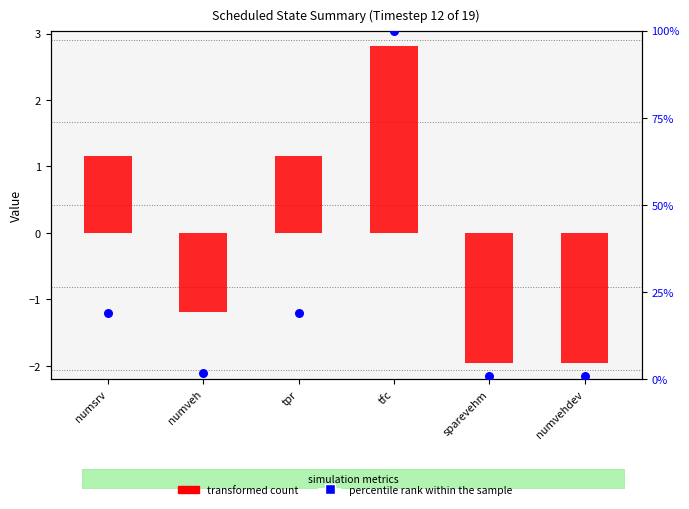

Which series has the largest total across all categories?

percentile rank within the sample